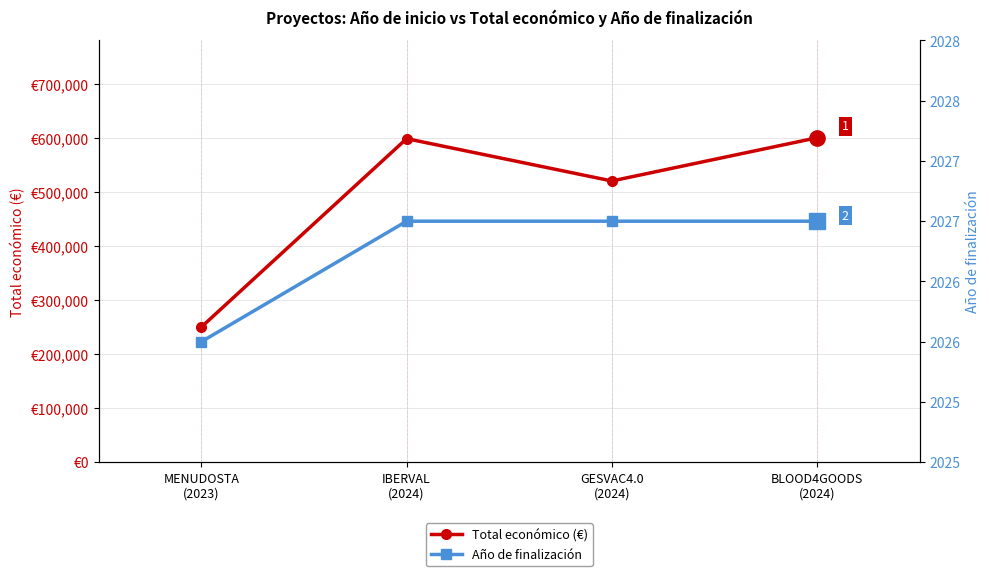

What is the difference between the Total económico (€) values at IBERVAL
(2024) and GESVAC4.0
(2024)?

78241